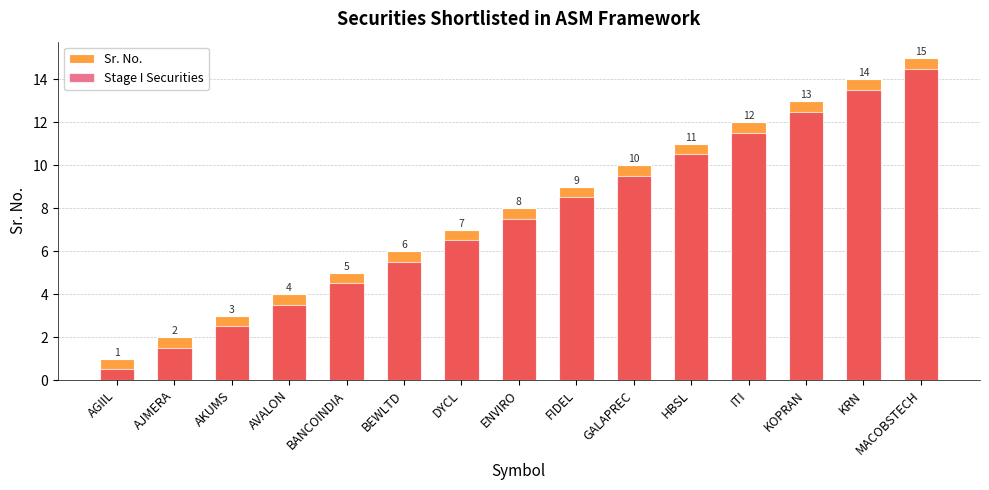

How many groups of bars are there?

15